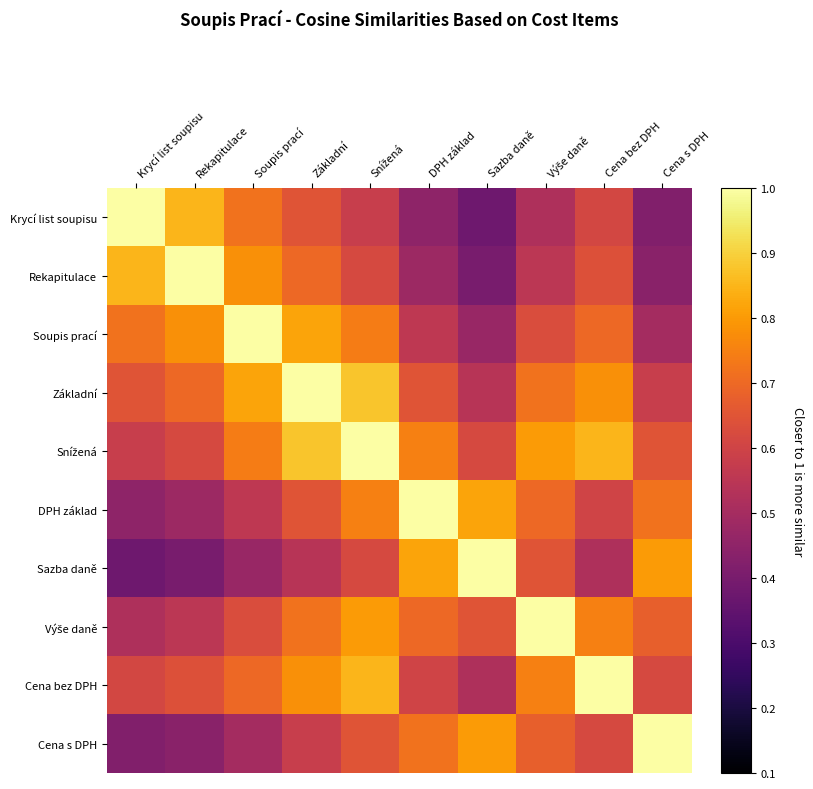

At how many categories does at least one series exceed 0?

10